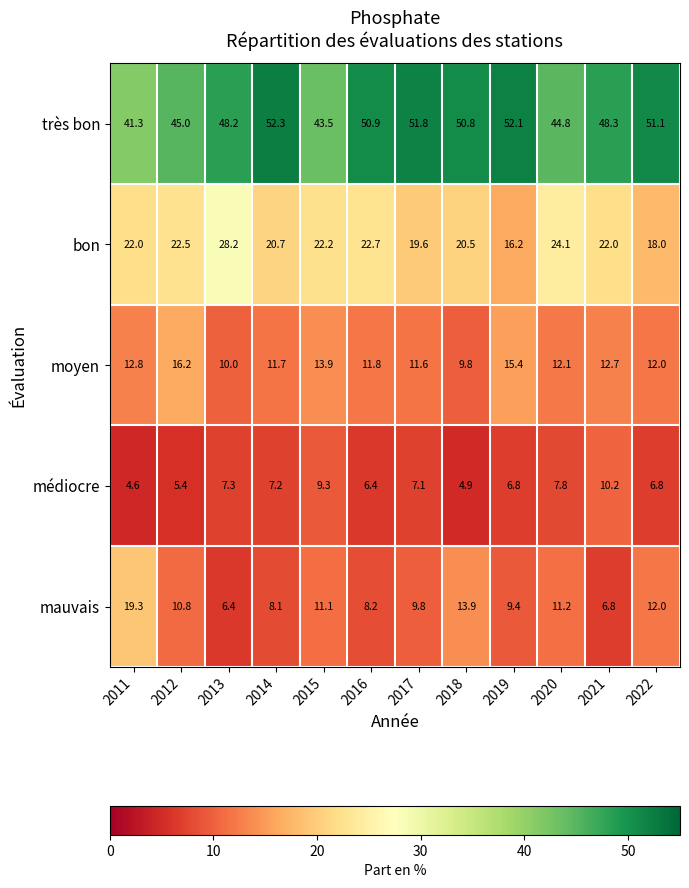

Which series has the largest range (max minus min)?

mauvais